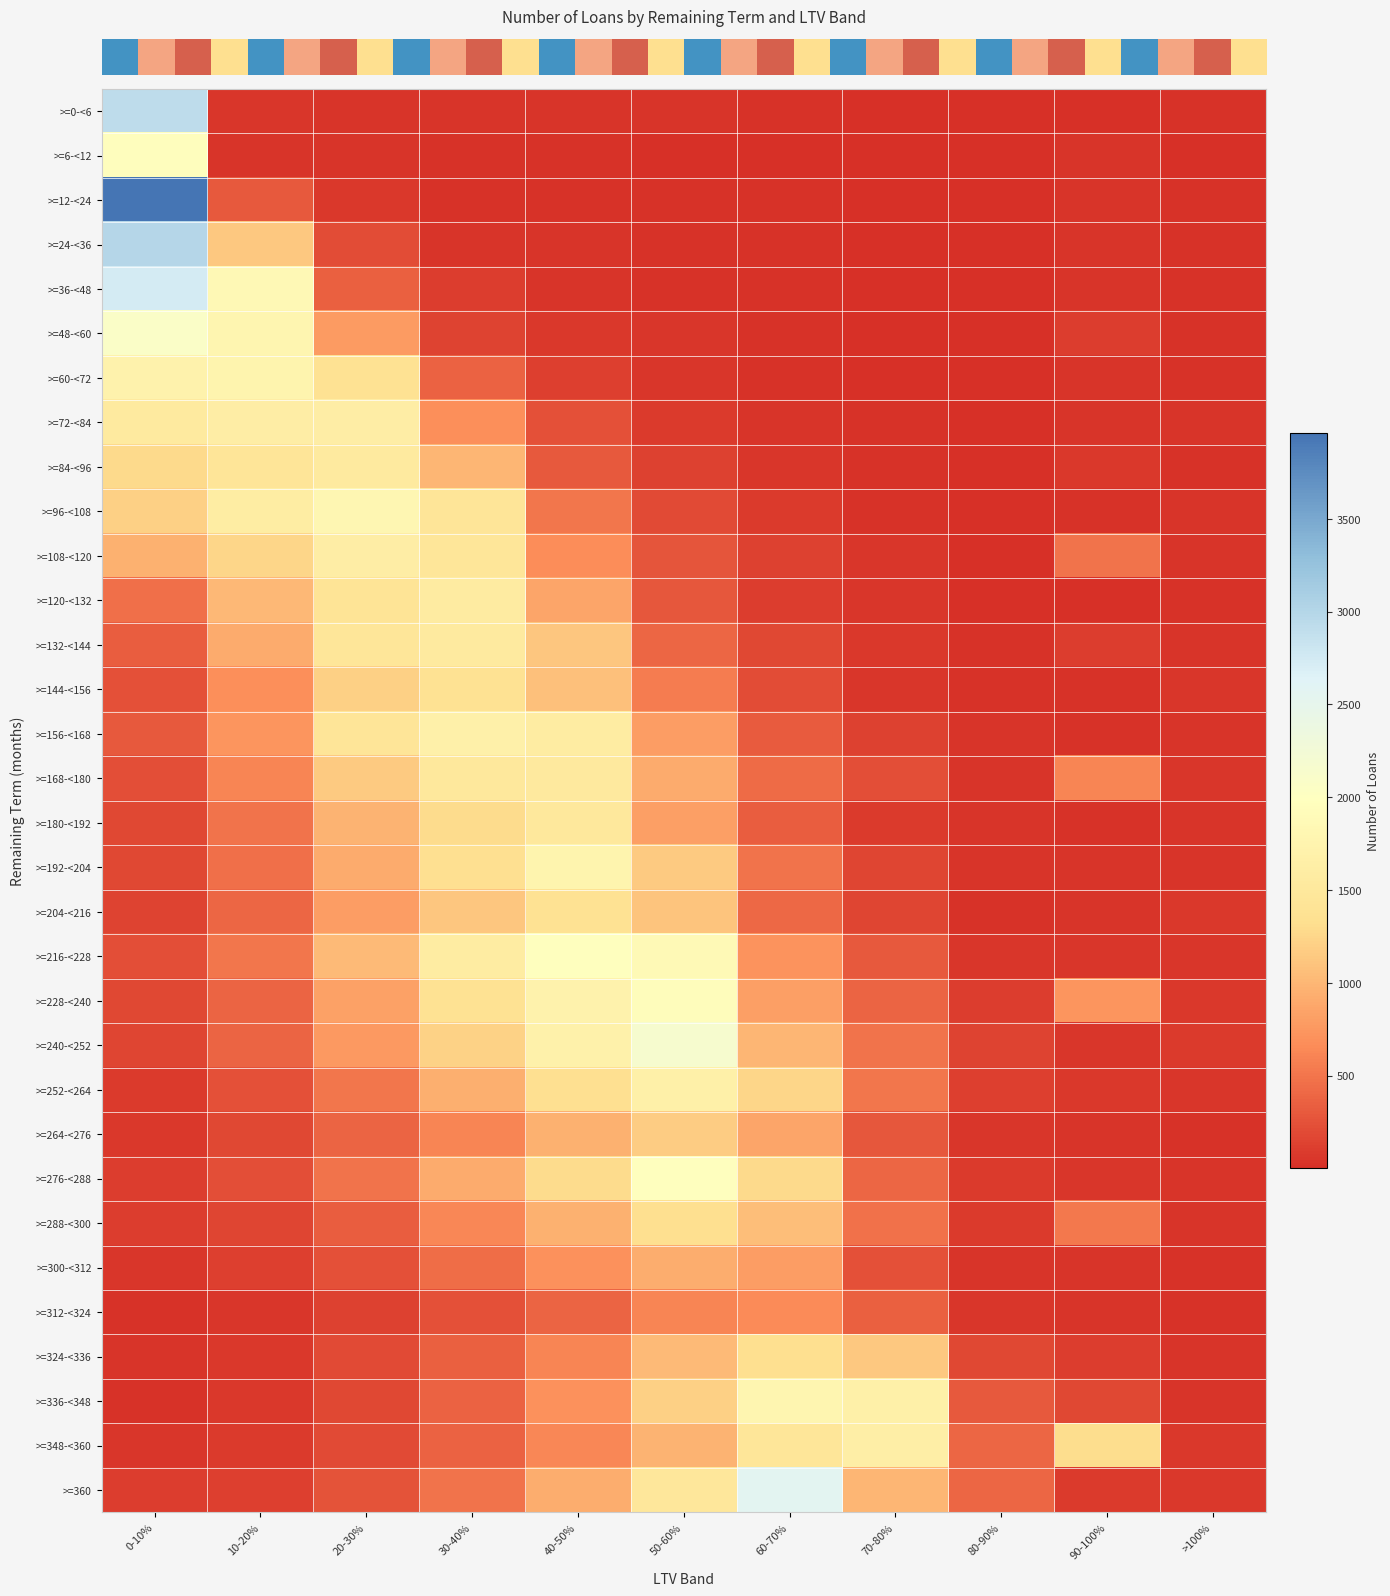

How many series are shown in this chart?

32